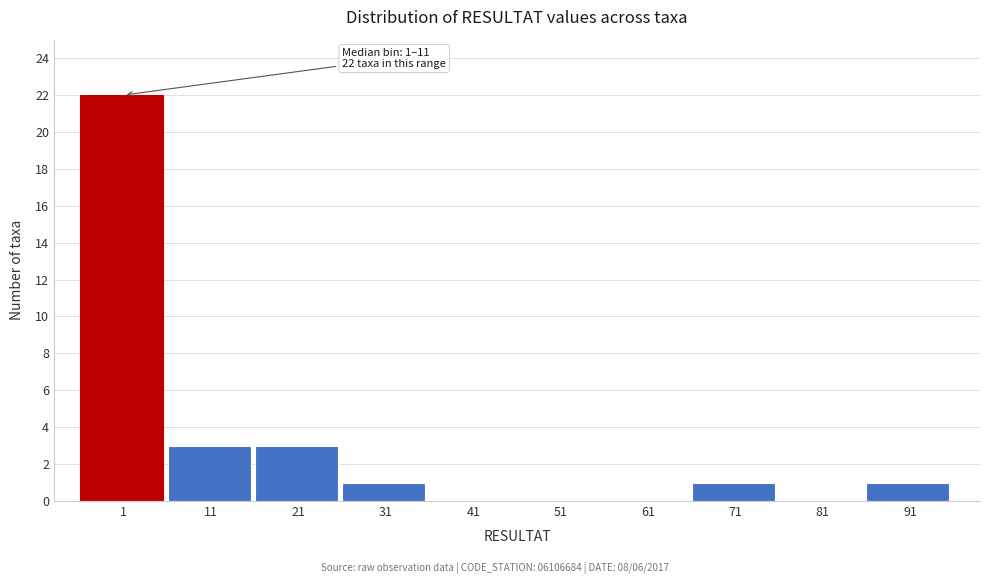

Reading right to left, what are all the values shown in this chart?

91=1	81=0	71=1	61=0	51=0	41=0	31=1	21=3	11=3	1=22